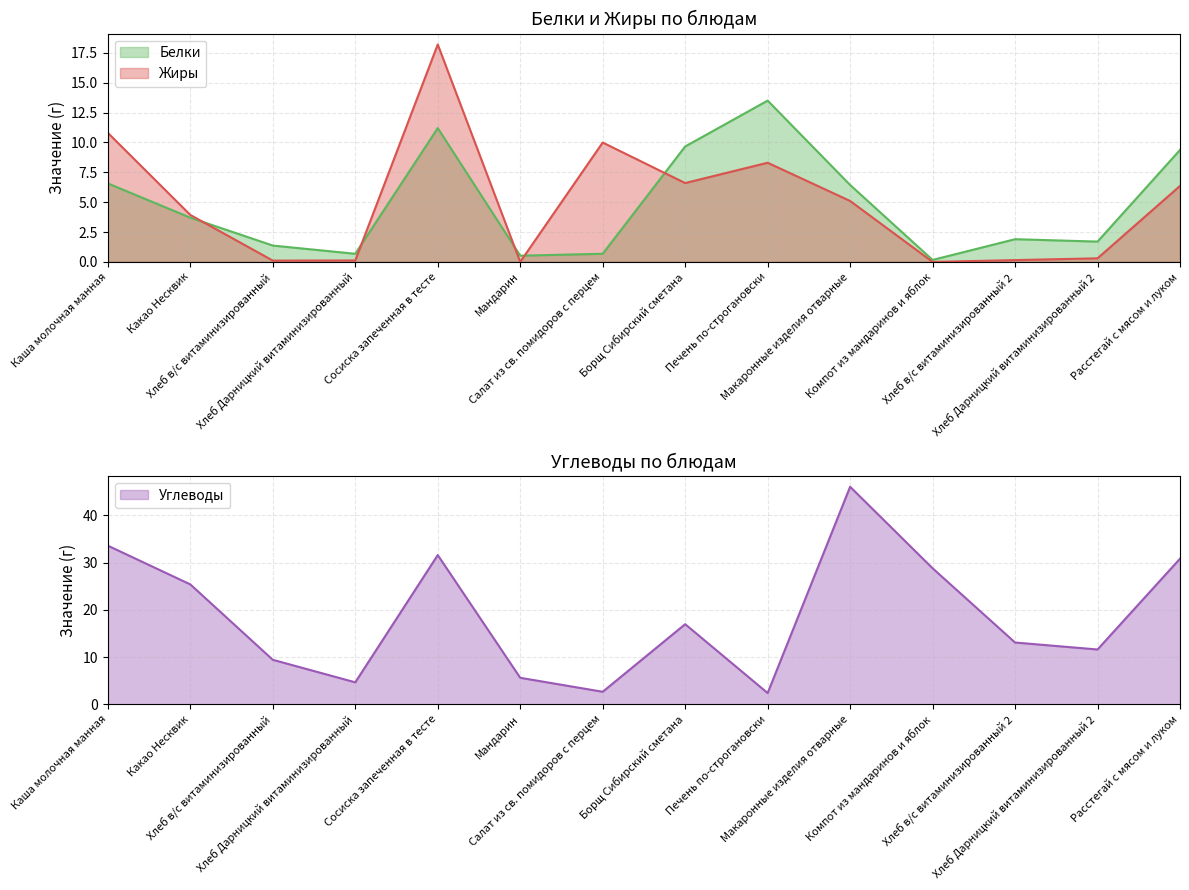

What is the sum of all Жиры values?

70.0